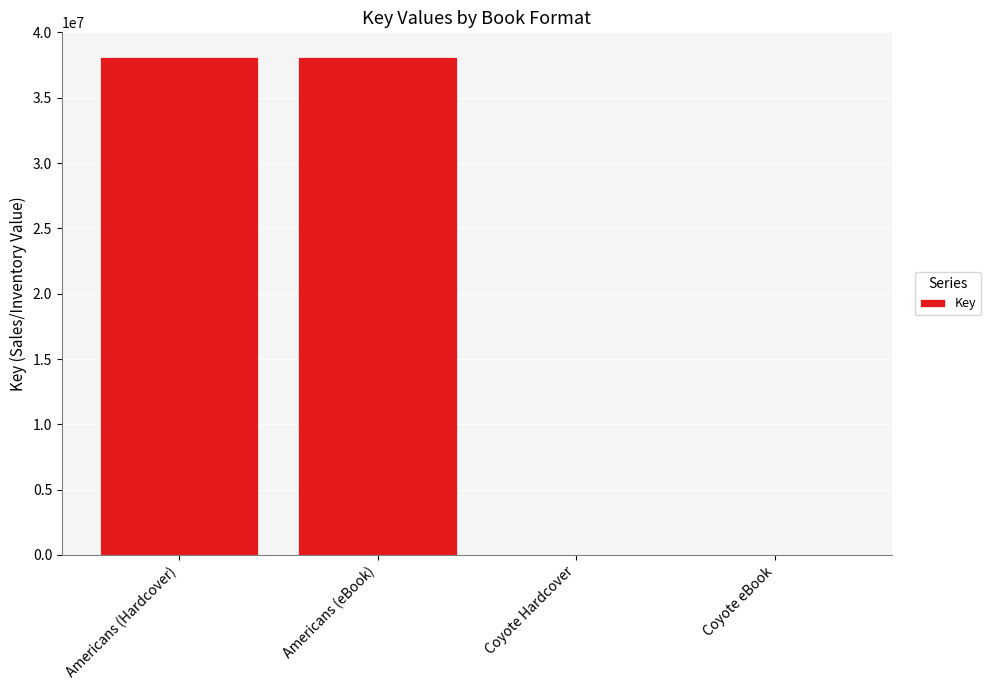

What is the greatest value displayed?

38105789